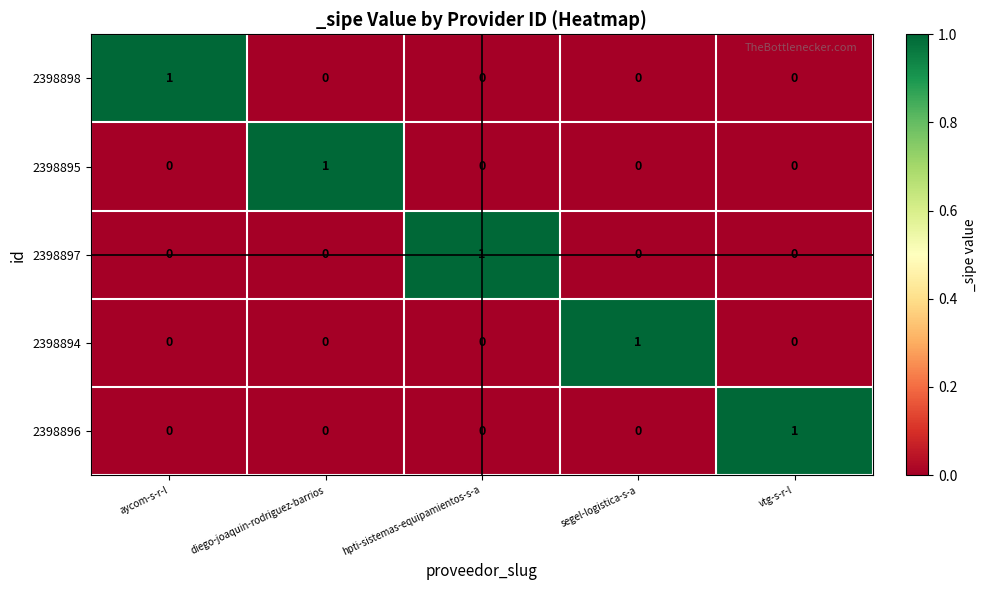

Reading right to left, what are all the values shown in this chart?

2398898: vtg-s-r-l=0	segel-logistica-s-a=0	hpti-sistemas-equipamientos-s-a=0	diego-joaquin-rodriguez-barrios=0	aycom-s-r-l=1
2398895: vtg-s-r-l=0	segel-logistica-s-a=0	hpti-sistemas-equipamientos-s-a=0	diego-joaquin-rodriguez-barrios=1	aycom-s-r-l=0
2398897: vtg-s-r-l=0	segel-logistica-s-a=0	hpti-sistemas-equipamientos-s-a=1	diego-joaquin-rodriguez-barrios=0	aycom-s-r-l=0
2398894: vtg-s-r-l=0	segel-logistica-s-a=1	hpti-sistemas-equipamientos-s-a=0	diego-joaquin-rodriguez-barrios=0	aycom-s-r-l=0
2398896: vtg-s-r-l=1	segel-logistica-s-a=0	hpti-sistemas-equipamientos-s-a=0	diego-joaquin-rodriguez-barrios=0	aycom-s-r-l=0